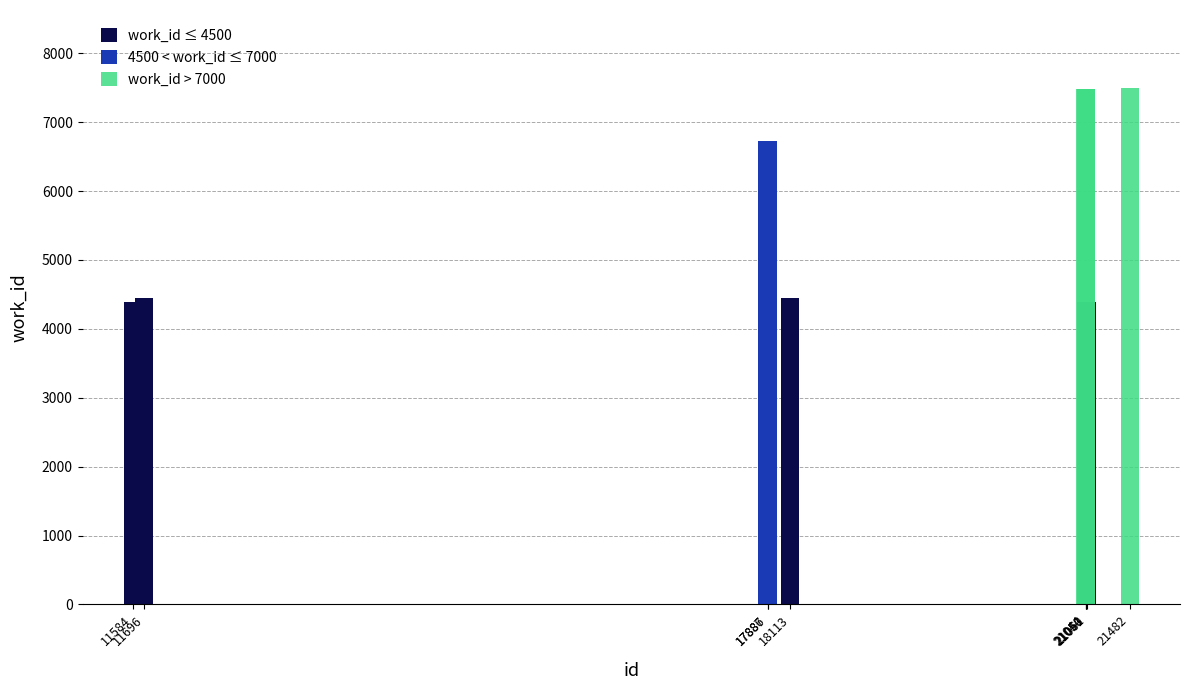

Which has a higher value, 21482 or 21044?

21482